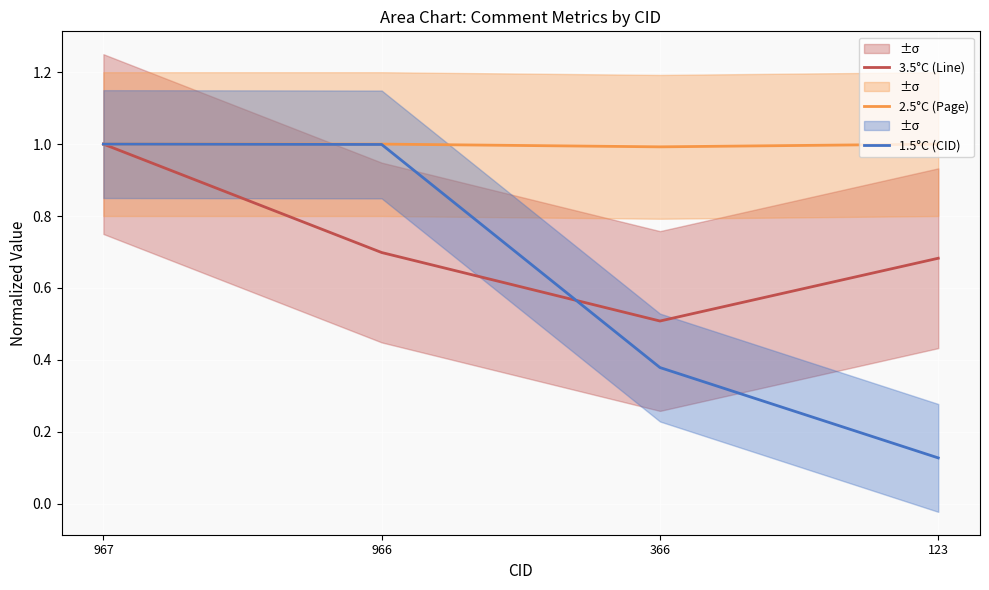

What is the average value of the 2.5°C (Page) series?

1.0